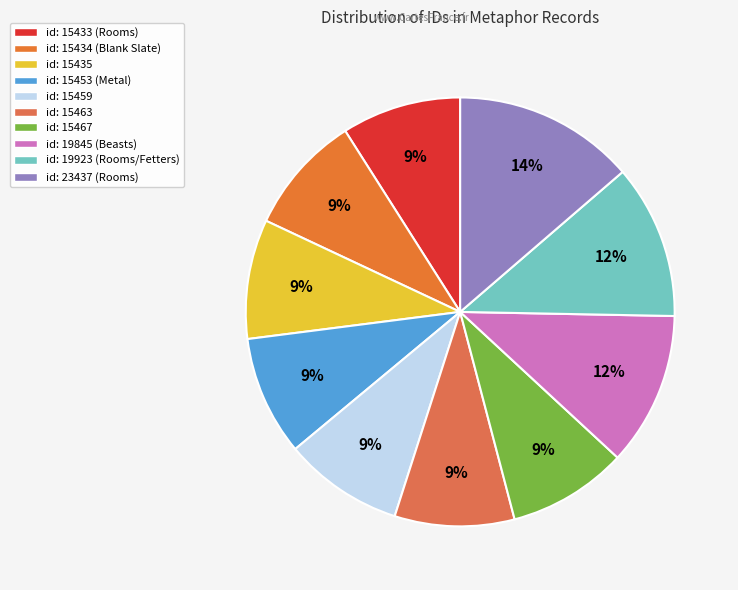

What percentage is the id: 19923 slice, to the nearest percent?

12%